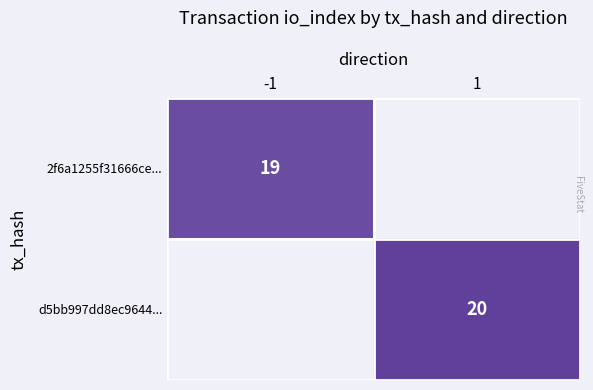

Is it true that 2f6a1255f31666ce... equals 19 at -1?

True